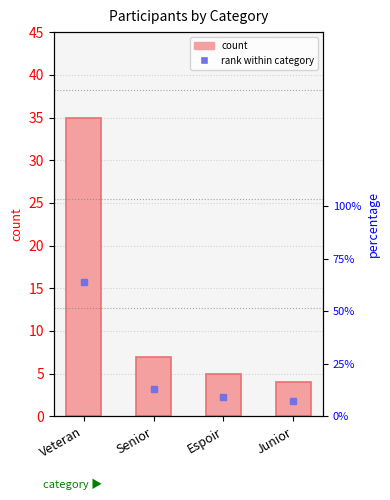

What is the label of the 1st bar from the right?

Junior